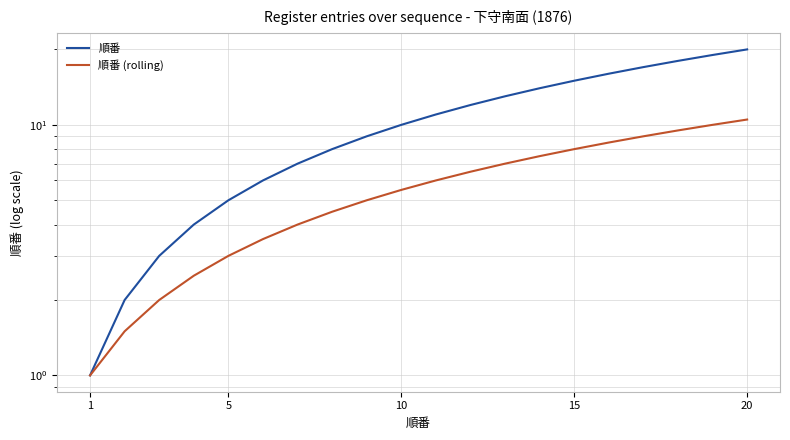

How many categories are shown in the chart?

20